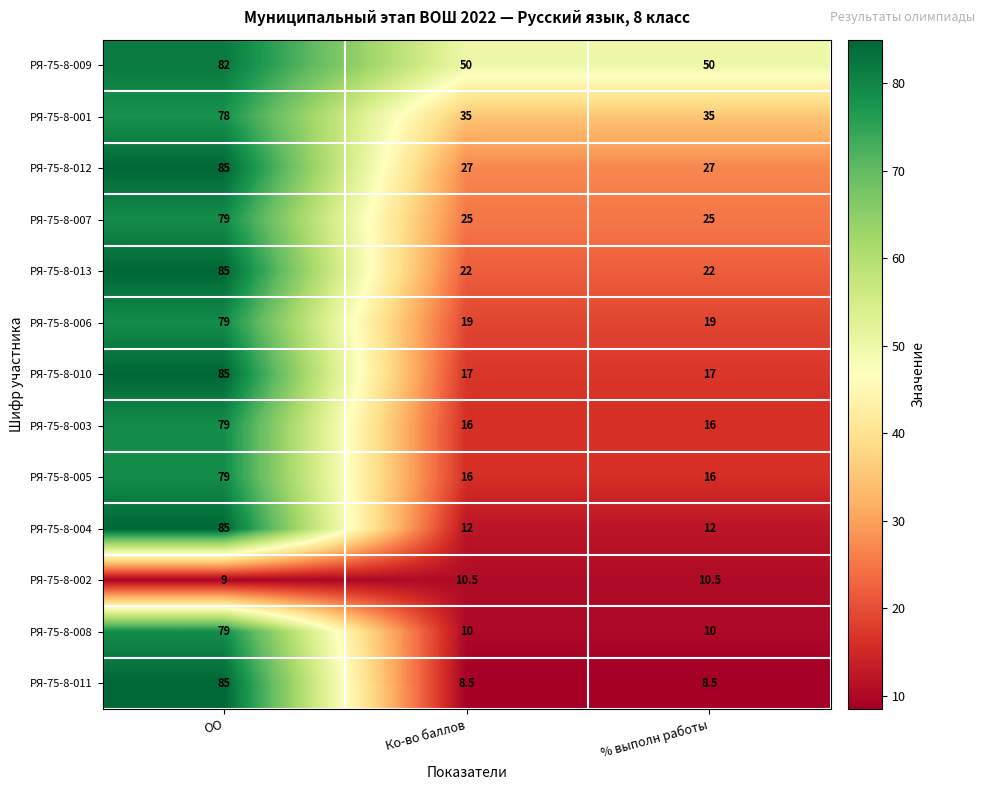

Is it true that РЯ-75-8-008 equals 16.9 at Ко-во баллов?

False